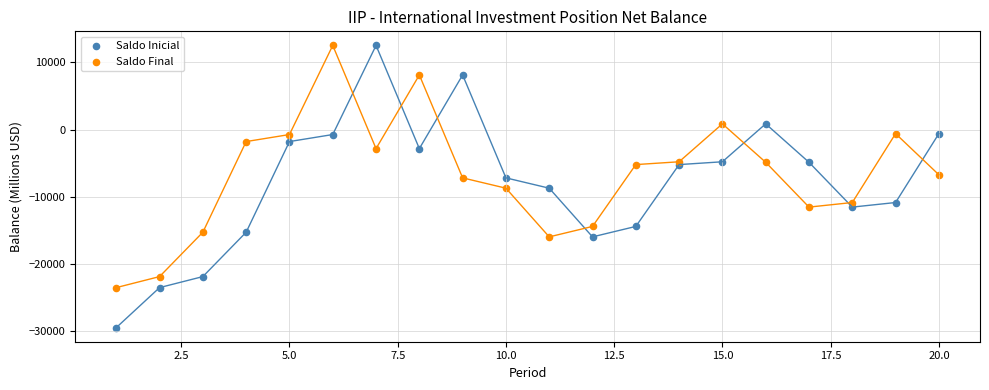

Which series has the largest Y range (max minus min)?

Saldo Inicial